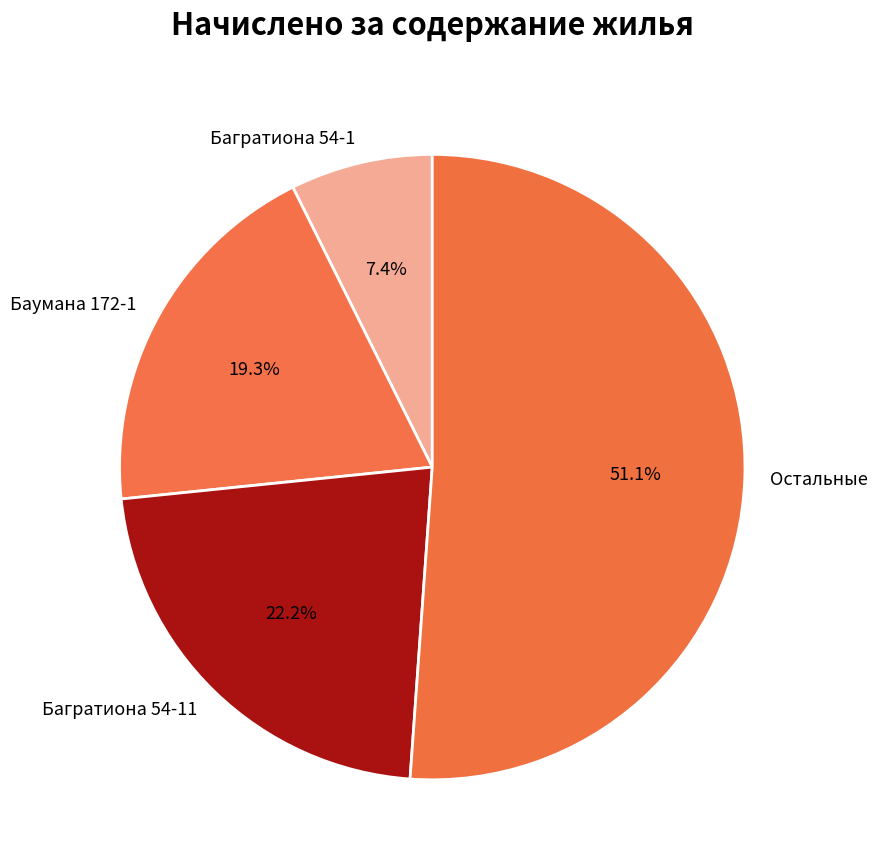

Is there a majority slice in this chart?

Yes